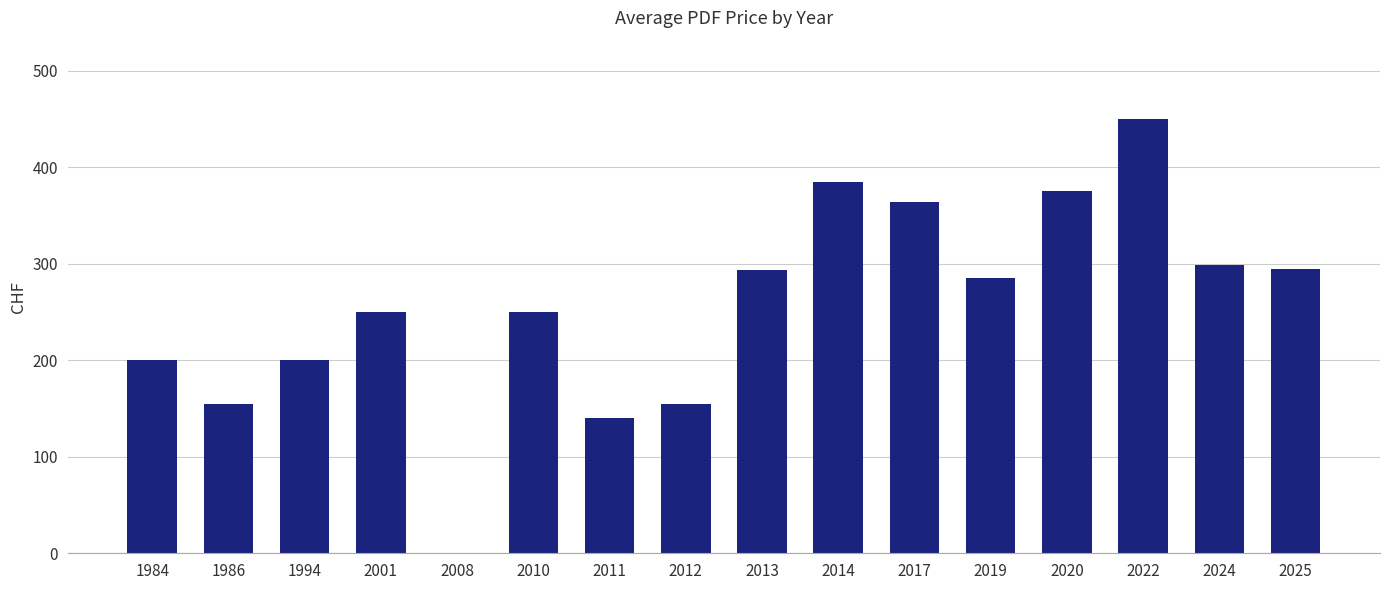

What is the change in value from 2010 to 2012?

-95.0